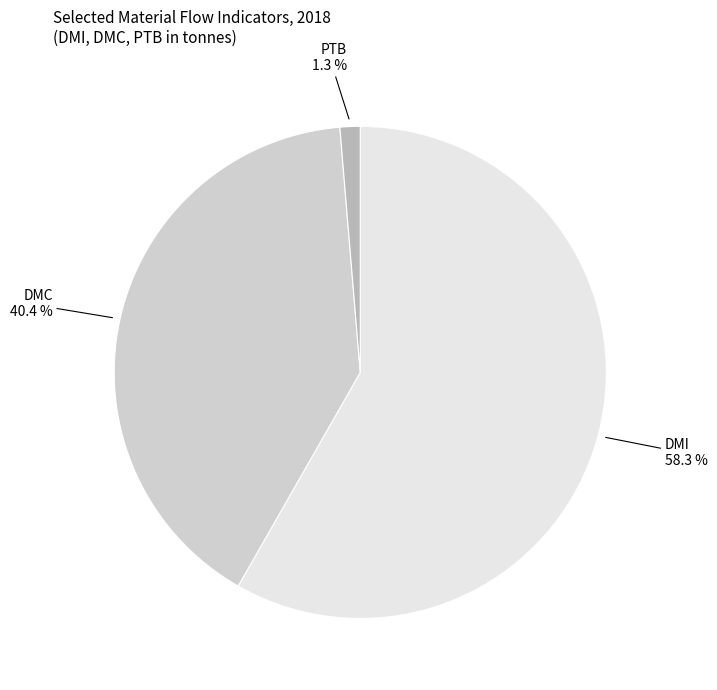

Is there a majority slice in this chart?

Yes